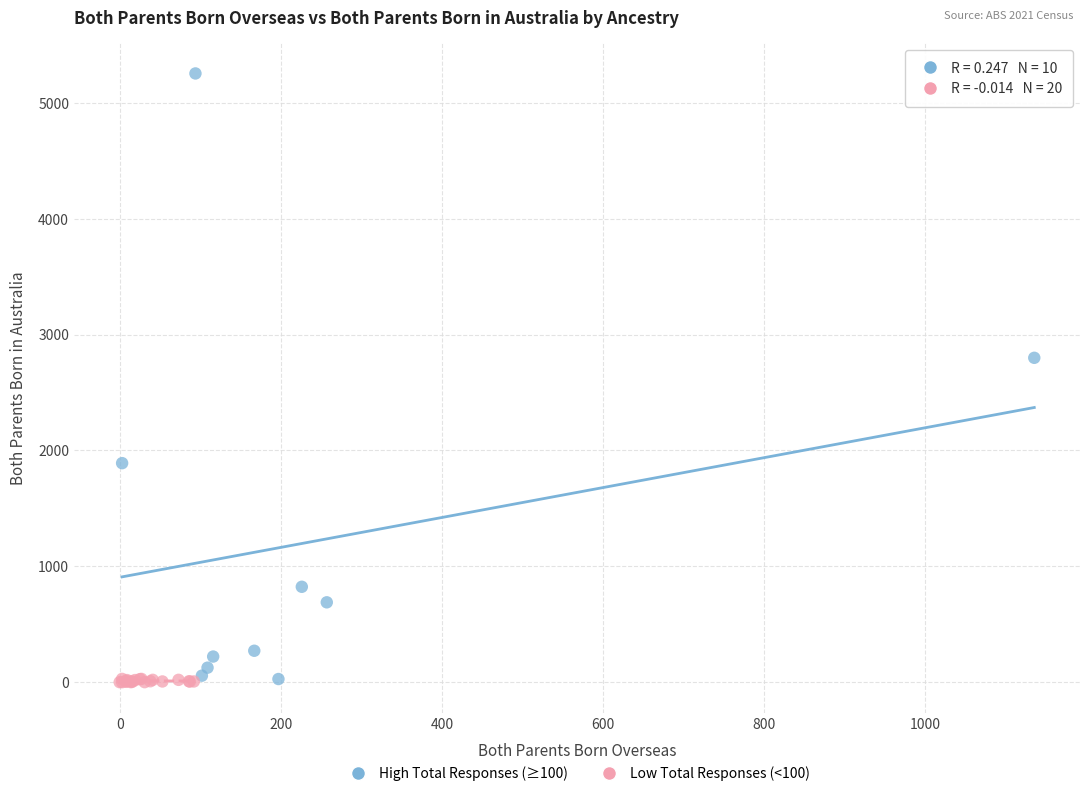

Which series has the widest spread of Y values?

High Total Responses (≥100)